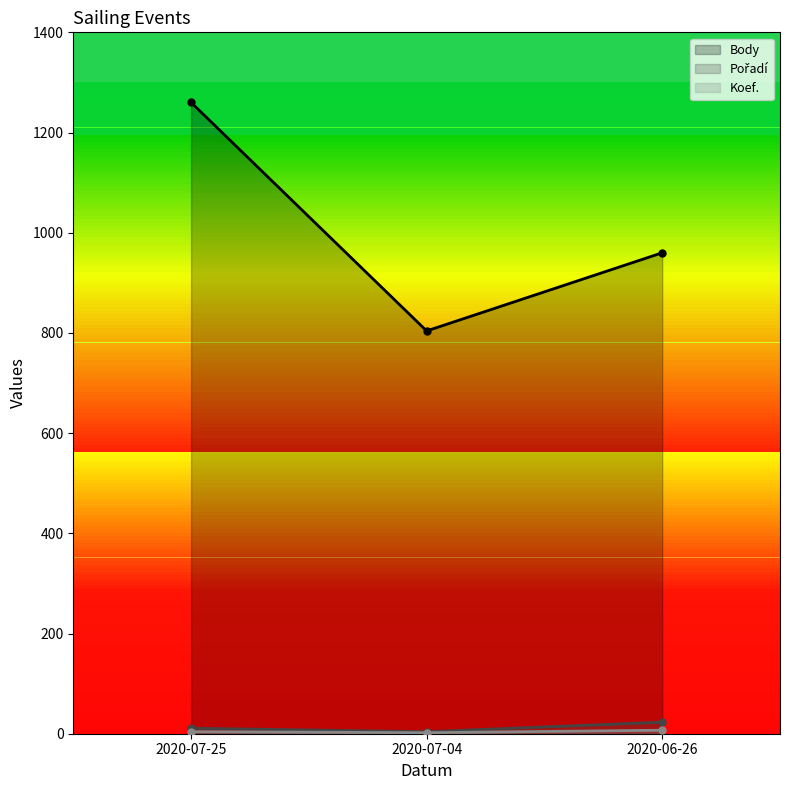

Which series changed the most between 2020-07-25 and 2020-06-26?

Body